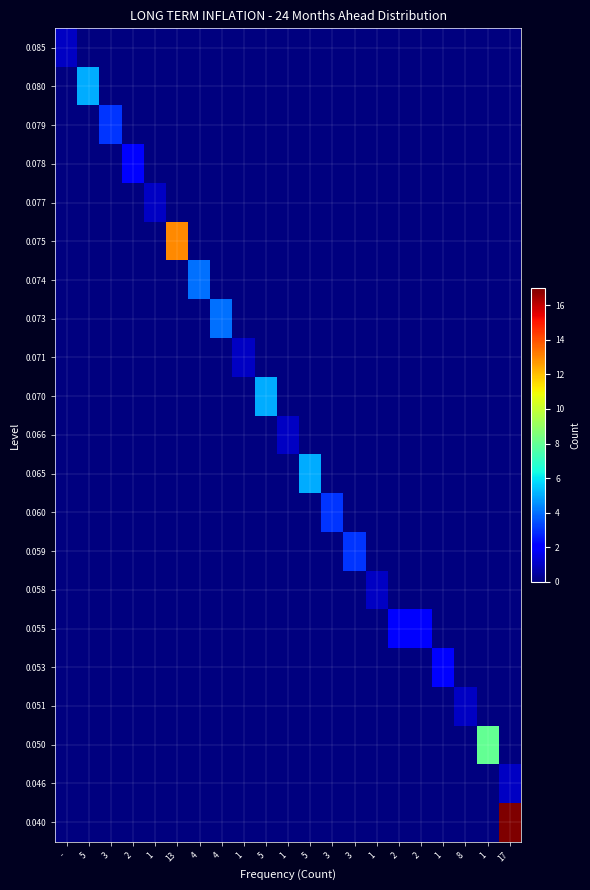

Reading left to right, extract all data points from this chart.

0.085: -=1	5=0	3=0	2=0	1=0	13=0	4=0	4=0	1=0	5=0	1=0	5=0	3=0	3=0	1=0	2=0	2=0	1=0	8=0	1=0	17=0
0.080: -=0	5=5	3=0	2=0	1=0	13=0	4=0	4=0	1=0	5=0	1=0	5=0	3=0	3=0	1=0	2=0	2=0	1=0	8=0	1=0	17=0
0.079: -=0	5=0	3=3	2=0	1=0	13=0	4=0	4=0	1=0	5=0	1=0	5=0	3=0	3=0	1=0	2=0	2=0	1=0	8=0	1=0	17=0
0.078: -=0	5=0	3=0	2=2	1=0	13=0	4=0	4=0	1=0	5=0	1=0	5=0	3=0	3=0	1=0	2=0	2=0	1=0	8=0	1=0	17=0
0.077: -=0	5=0	3=0	2=0	1=1	13=0	4=0	4=0	1=0	5=0	1=0	5=0	3=0	3=0	1=0	2=0	2=0	1=0	8=0	1=0	17=0
0.075: -=0	5=0	3=0	2=0	1=0	13=13	4=0	4=0	1=0	5=0	1=0	5=0	3=0	3=0	1=0	2=0	2=0	1=0	8=0	1=0	17=0
0.074: -=0	5=0	3=0	2=0	1=0	13=0	4=4	4=0	1=0	5=0	1=0	5=0	3=0	3=0	1=0	2=0	2=0	1=0	8=0	1=0	17=0
0.073: -=0	5=0	3=0	2=0	1=0	13=0	4=0	4=4	1=0	5=0	1=0	5=0	3=0	3=0	1=0	2=0	2=0	1=0	8=0	1=0	17=0
0.071: -=0	5=0	3=0	2=0	1=0	13=0	4=0	4=0	1=1	5=0	1=0	5=0	3=0	3=0	1=0	2=0	2=0	1=0	8=0	1=0	17=0
0.070: -=0	5=0	3=0	2=0	1=0	13=0	4=0	4=0	1=0	5=5	1=0	5=0	3=0	3=0	1=0	2=0	2=0	1=0	8=0	1=0	17=0
0.066: -=0	5=0	3=0	2=0	1=0	13=0	4=0	4=0	1=0	5=0	1=1	5=0	3=0	3=0	1=0	2=0	2=0	1=0	8=0	1=0	17=0
0.065: -=0	5=0	3=0	2=0	1=0	13=0	4=0	4=0	1=0	5=0	1=0	5=5	3=0	3=0	1=0	2=0	2=0	1=0	8=0	1=0	17=0
0.060: -=0	5=0	3=0	2=0	1=0	13=0	4=0	4=0	1=0	5=0	1=0	5=0	3=3	3=0	1=0	2=0	2=0	1=0	8=0	1=0	17=0
0.059: -=0	5=0	3=0	2=0	1=0	13=0	4=0	4=0	1=0	5=0	1=0	5=0	3=0	3=3	1=0	2=0	2=0	1=0	8=0	1=0	17=0
0.058: -=0	5=0	3=0	2=0	1=0	13=0	4=0	4=0	1=0	5=0	1=0	5=0	3=0	3=0	1=1	2=0	2=0	1=0	8=0	1=0	17=0
0.055: -=0	5=0	3=0	2=0	1=0	13=0	4=0	4=0	1=0	5=0	1=0	5=0	3=0	3=0	1=0	2=2	2=2	1=0	8=0	1=0	17=0
0.053: -=0	5=0	3=0	2=0	1=0	13=0	4=0	4=0	1=0	5=0	1=0	5=0	3=0	3=0	1=0	2=0	2=0	1=2	8=0	1=0	17=0
0.051: -=0	5=0	3=0	2=0	1=0	13=0	4=0	4=0	1=0	5=0	1=0	5=0	3=0	3=0	1=0	2=0	2=0	1=0	8=1	1=0	17=0
0.050: -=0	5=0	3=0	2=0	1=0	13=0	4=0	4=0	1=0	5=0	1=0	5=0	3=0	3=0	1=0	2=0	2=0	1=0	8=0	1=8	17=0
0.046: -=0	5=0	3=0	2=0	1=0	13=0	4=0	4=0	1=0	5=0	1=0	5=0	3=0	3=0	1=0	2=0	2=0	1=0	8=0	1=0	17=1
0.040: -=0	5=0	3=0	2=0	1=0	13=0	4=0	4=0	1=0	5=0	1=0	5=0	3=0	3=0	1=0	2=0	2=0	1=0	8=0	1=0	17=17